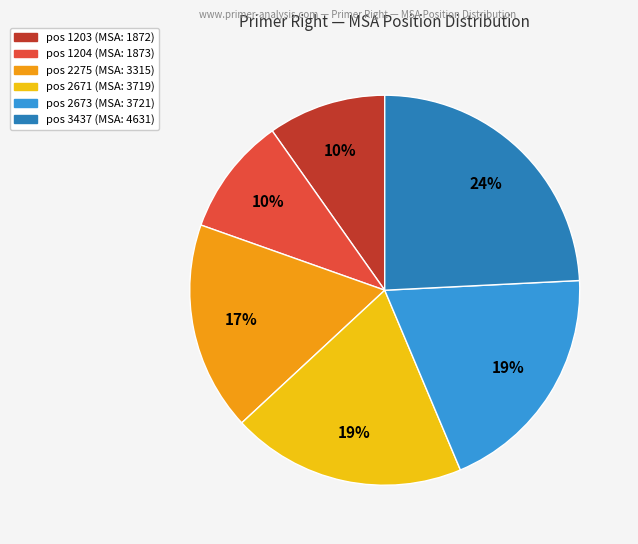

Does any single category account for the majority?

No